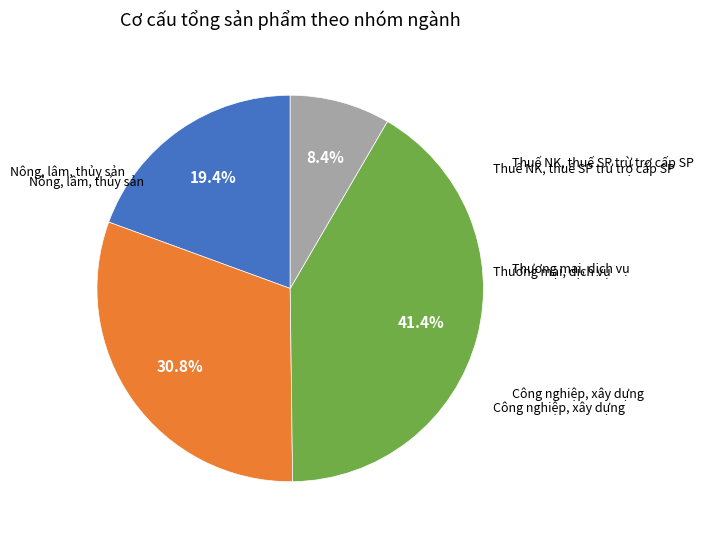

Does any single category account for the majority?

No